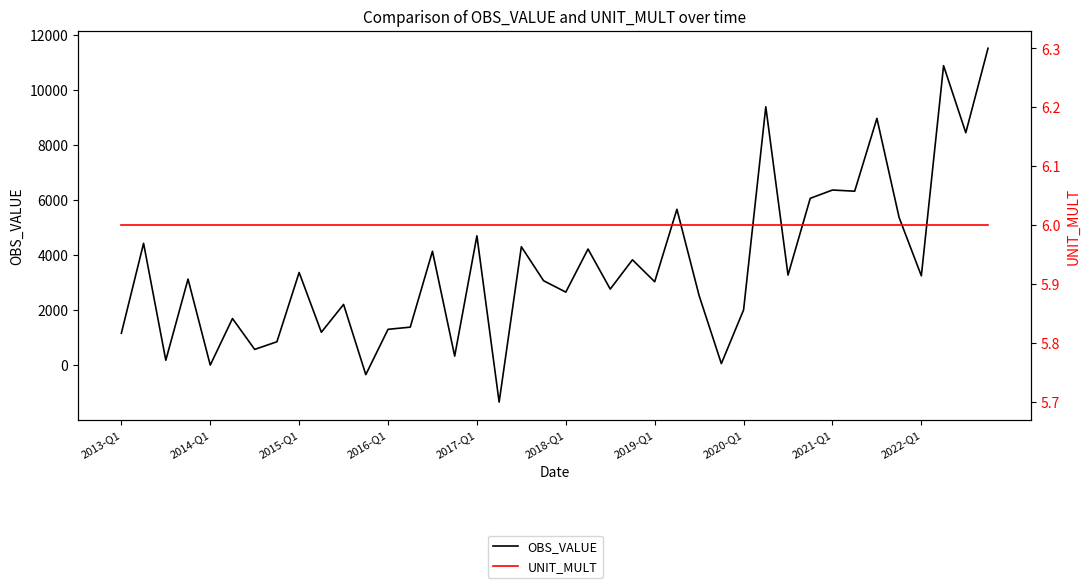

What are all the series names shown in the legend?

OBS_VALUE, UNIT_MULT